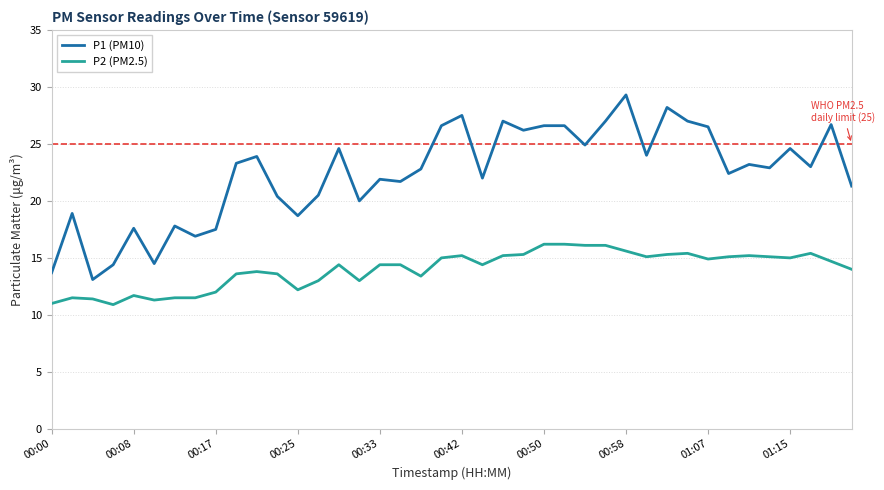

True or false: P1 (PM10) and P2 (PM2.5) intersect in this chart.

False